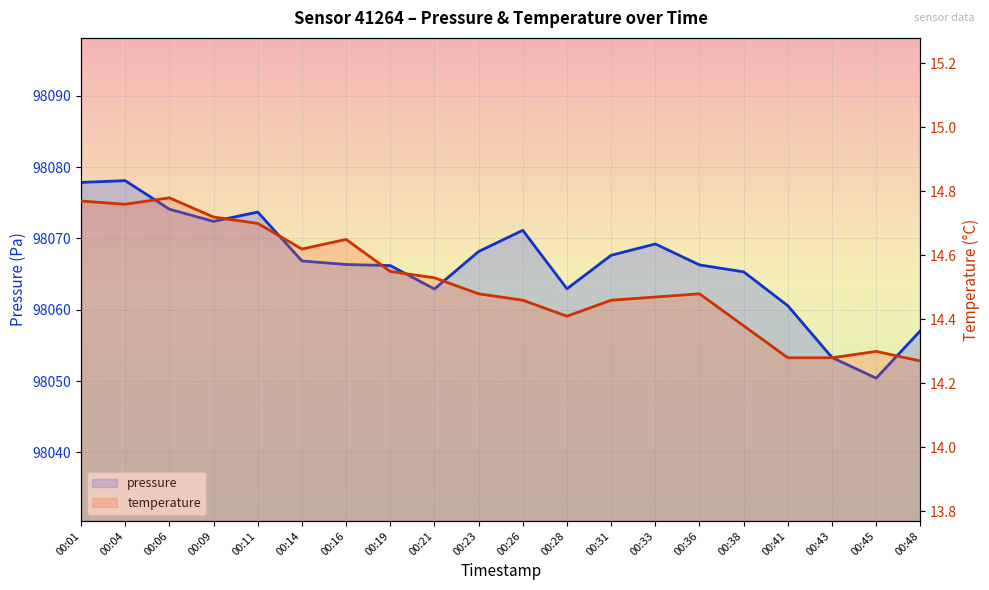

What is the average value of the temperature series?

14.5